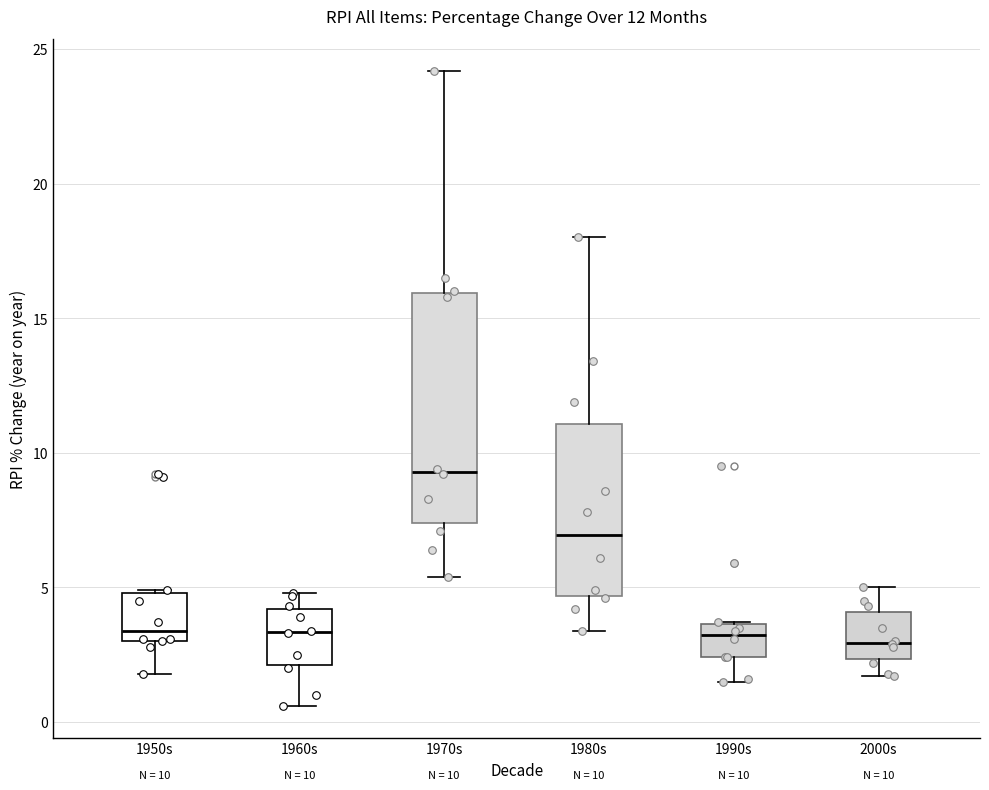

Comparing the boxes themselves (not the whiskers), which one is the tallest?

1970s